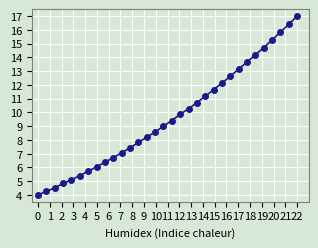

Count the number of categories in the chart.

32